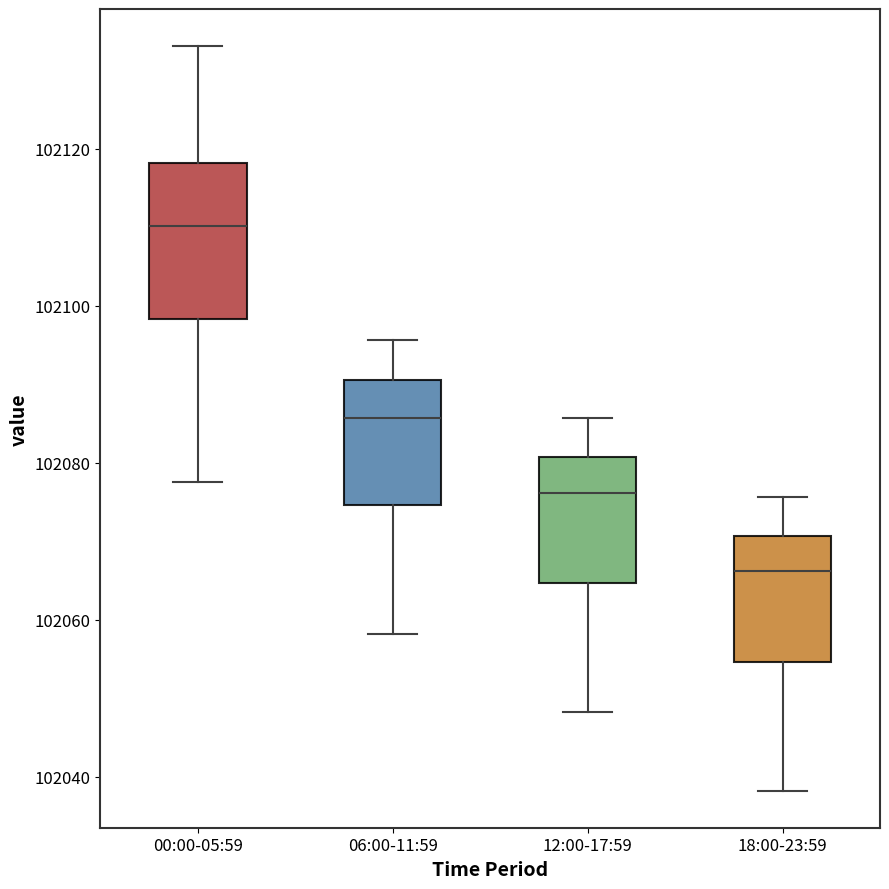

Reading left to right, read every box against the y-axis: the position of its median line, the range the box covers, and the ends of its whiskers. The values are not printed on the chart, so give them approximately, as read against the axis.

00:00-05:59: median 102110, box 102098 to 102118, whiskers 102078 to 102134
06:00-11:59: median 102086, box 102074 to 102090, whiskers 102058 to 102096
12:00-17:59: median 102076, box 102064 to 102080, whiskers 102048 to 102086
18:00-23:59: median 102066, box 102054 to 102070, whiskers 102038 to 102076